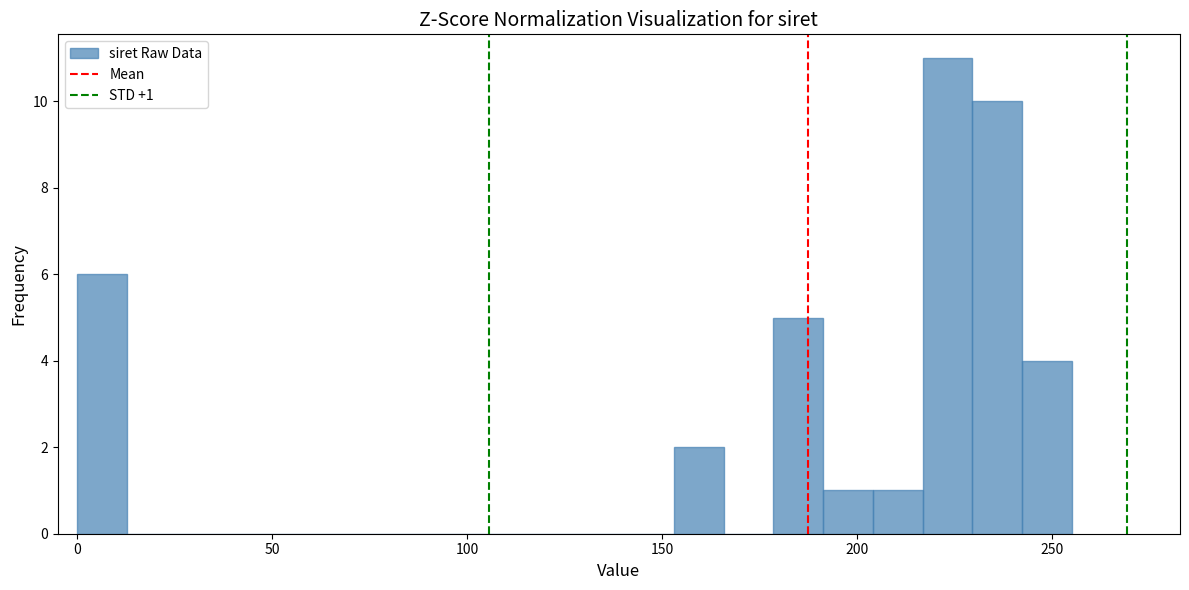

Read against the x-axis, roughly where is the centre of the tallest bar?

225